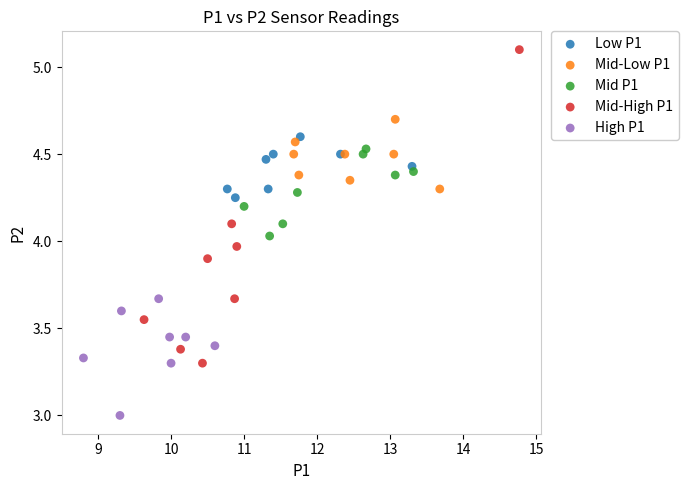

Which series has the largest Y range (max minus min)?

Mid-High P1